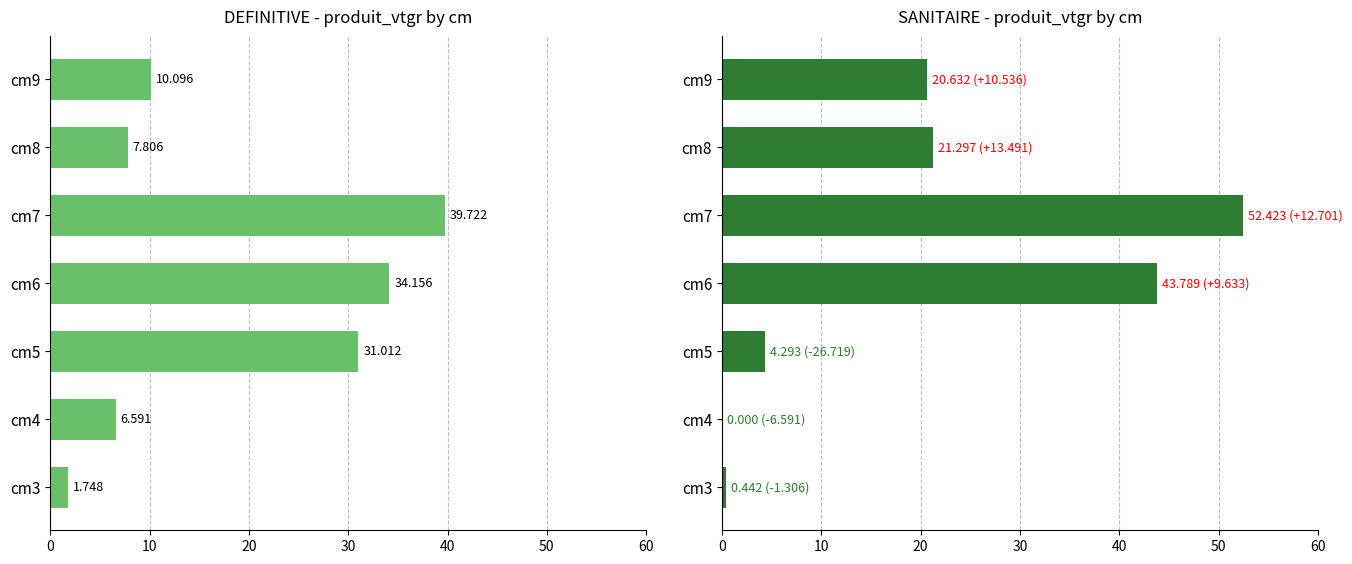

Does the chart contain stacked bars?

No